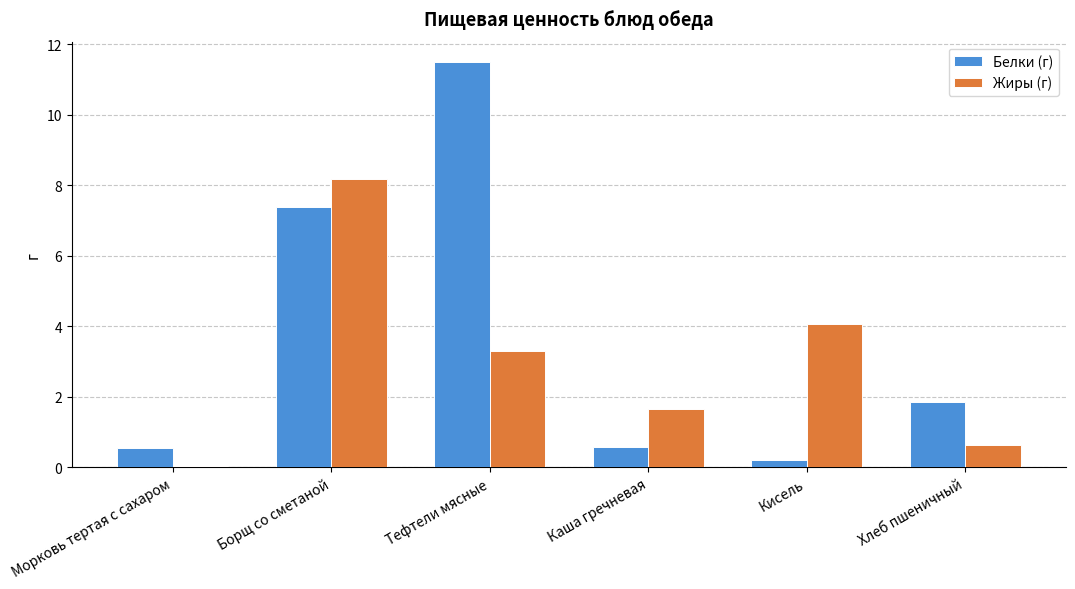

What is the difference between the second highest and minimum values in the Жиры (г) series?

4.0